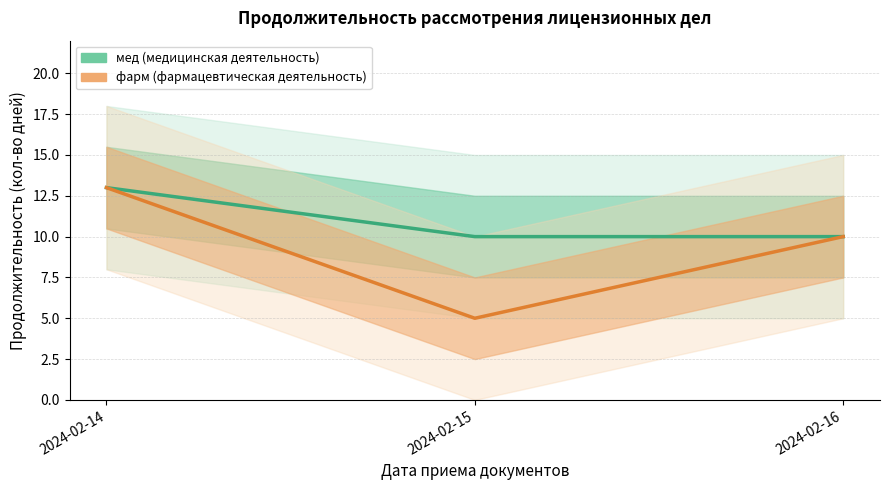

How many lines are shown in the chart?

2